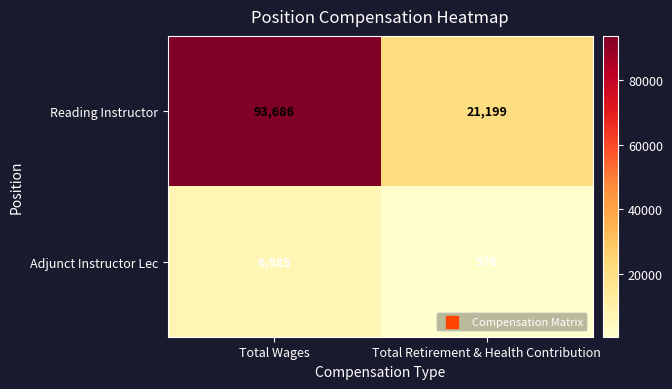

What is the difference between the Reading Instructor values at Total Wages and Total Retirement & Health Contribution?

72487